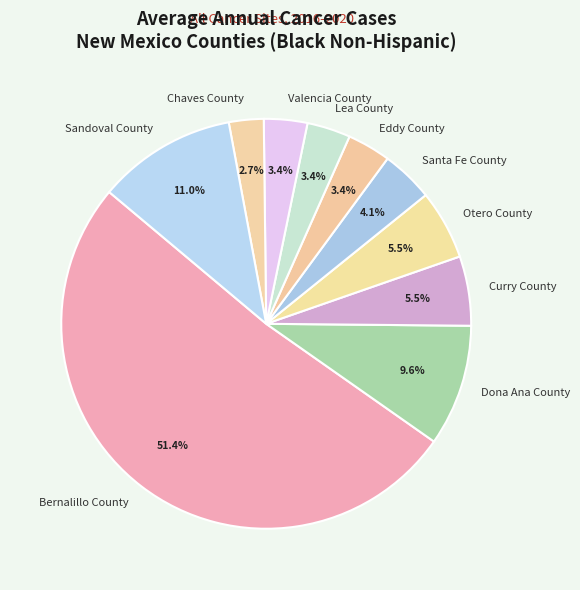

Does Dona Ana County account for over 50% of the chart?

No